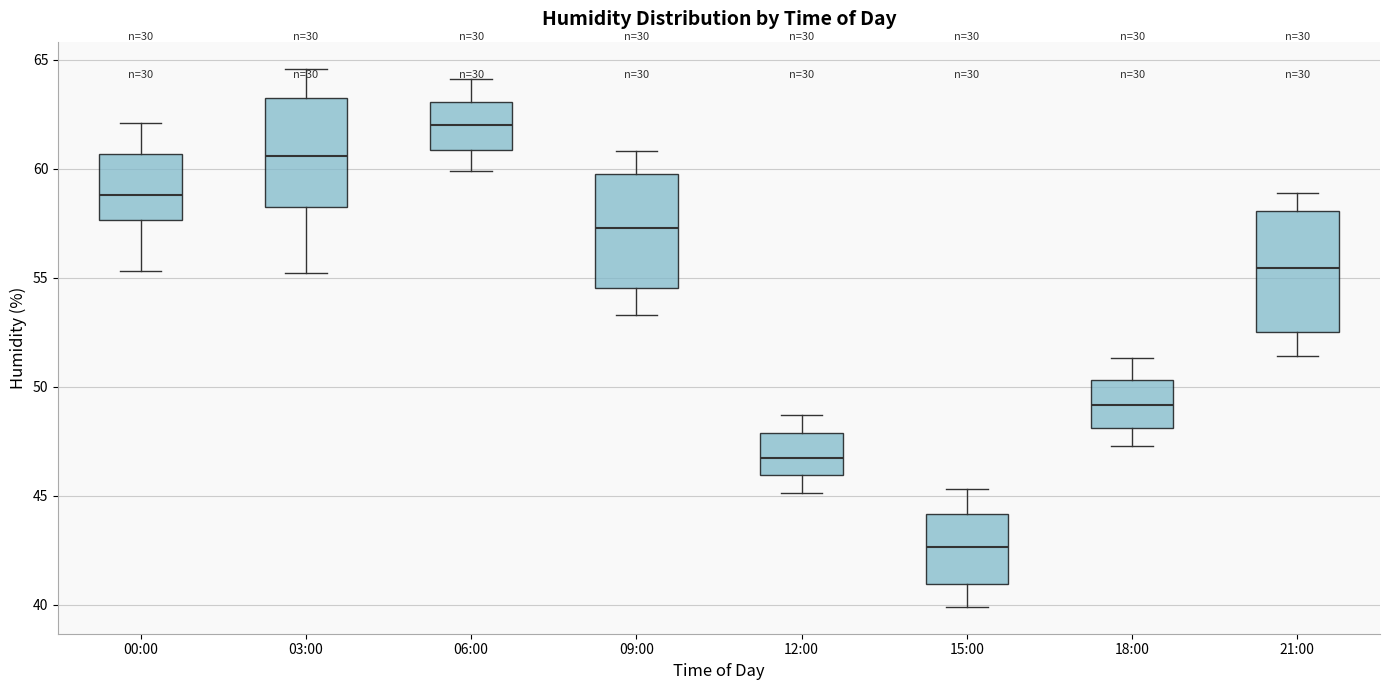

Reading left to right, transcribe this box plot: for each box, give where its median line is, the range the box spans, and where its two whiskers end, as read against the y-axis. The values are not printed on the chart, so give them approximately, as read against the axis.

00:00: median 59.0, box 57.5 to 60.5, whiskers 55.5 to 62.0
03:00: median 60.5, box 58.5 to 63.5, whiskers 55.0 to 64.5
06:00: median 62.0, box 61.0 to 63.0, whiskers 60.0 to 64.0
09:00: median 57.5, box 54.5 to 60.0, whiskers 53.5 to 61.0
12:00: median 47.0, box 46.0 to 48.0, whiskers 45.0 to 48.5
15:00: median 42.5, box 41.0 to 44.0, whiskers 40.0 to 45.5
18:00: median 49.0, box 48.0 to 50.5, whiskers 47.5 to 51.5
21:00: median 55.5, box 52.5 to 58.0, whiskers 51.5 to 59.0